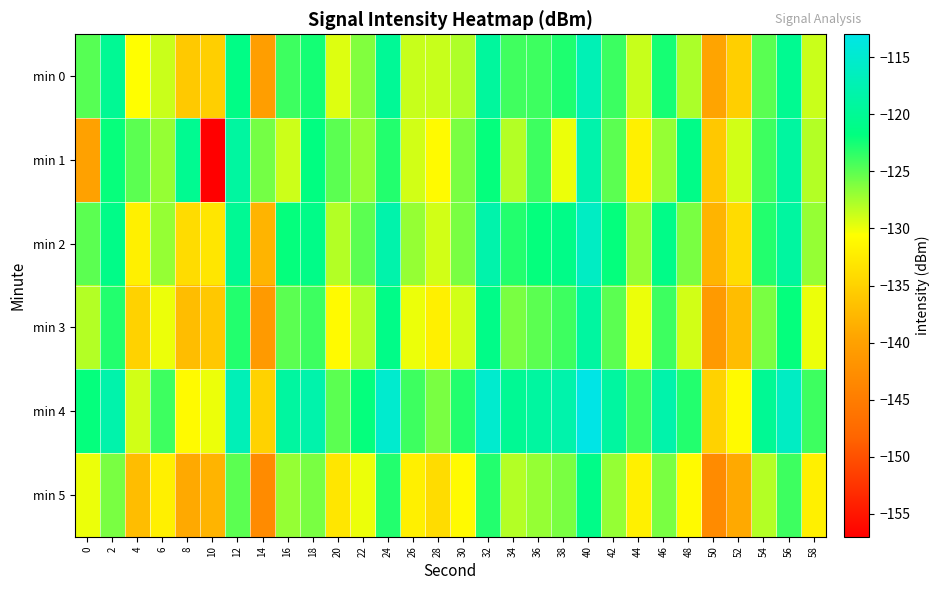

Reading right to left, what are all the values shown in this chart?

min 0: 58=-128.8	56=-120.2	54=-124.9	52=-135.3	50=-139.5	48=-127.8	46=-122.6	44=-128.7	42=-123.9	40=-117.2	38=-122.9	36=-123.9	34=-124.0	32=-119.3	30=-127.8	28=-128.7	26=-128.7	24=-119.9	22=-126.3	20=-129.5	18=-122.5	16=-123.9	14=-140.5	12=-121.2	10=-135.3	8=-135.9	6=-128.8	4=-130.7	2=-120.0	0=-124.8
min 1: 58=-128.0	56=-119.0	54=-124.0	52=-129.0	50=-136.0	48=-121.0	46=-127.0	44=-132.0	42=-125.0	40=-118.0	38=-130.0	36=-124.0	34=-128.0	32=-122.0	30=-126.0	28=-131.0	26=-129.0	24=-123.0	22=-127.0	20=-125.0	18=-121.7	16=-128.9	14=-125.8	12=-118.9	10=-156.9	8=-120.3	6=-127.0	4=-125.0	2=-122.1	0=-140.0
min 2: 58=-127.0	56=-119.0	54=-123.0	52=-134.0	50=-138.0	48=-126.0	46=-121.0	44=-127.0	42=-122.0	40=-116.0	38=-121.0	36=-122.0	34=-123.0	32=-118.0	30=-126.0	28=-129.0	26=-127.0	24=-118.0	22=-125.0	20=-128.0	18=-121.0	16=-122.0	14=-138.0	12=-120.0	10=-133.0	8=-134.0	6=-127.0	4=-132.0	2=-121.0	0=-125.0
min 3: 58=-130.0	56=-122.0	54=-126.0	52=-137.0	50=-141.0	48=-129.0	46=-124.0	44=-130.0	42=-125.0	40=-119.0	38=-124.0	36=-125.0	34=-126.0	32=-121.0	30=-129.0	28=-132.0	26=-130.0	24=-121.0	22=-128.0	20=-131.0	18=-124.0	16=-125.0	14=-141.0	12=-123.0	10=-136.0	8=-137.0	6=-130.0	4=-135.0	2=-123.0	0=-128.0
min 4: 58=-124.0	56=-116.0	54=-120.0	52=-131.0	50=-135.0	48=-123.0	46=-118.0	44=-124.0	42=-119.0	40=-113.0	38=-118.0	36=-119.0	34=-120.0	32=-115.0	30=-123.0	28=-126.0	26=-124.0	24=-115.0	22=-122.0	20=-125.0	18=-118.0	16=-119.0	14=-135.0	12=-117.0	10=-130.0	8=-131.0	6=-124.0	4=-129.0	2=-118.0	0=-122.0
min 5: 58=-132.0	56=-124.0	54=-128.0	52=-139.0	50=-143.0	48=-131.0	46=-126.0	44=-132.0	42=-127.0	40=-121.0	38=-126.0	36=-127.0	34=-128.0	32=-123.0	30=-131.0	28=-134.0	26=-132.0	24=-123.0	22=-130.0	20=-133.0	18=-126.0	16=-127.0	14=-143.0	12=-125.0	10=-138.0	8=-139.0	6=-132.0	4=-137.0	2=-126.0	0=-130.0